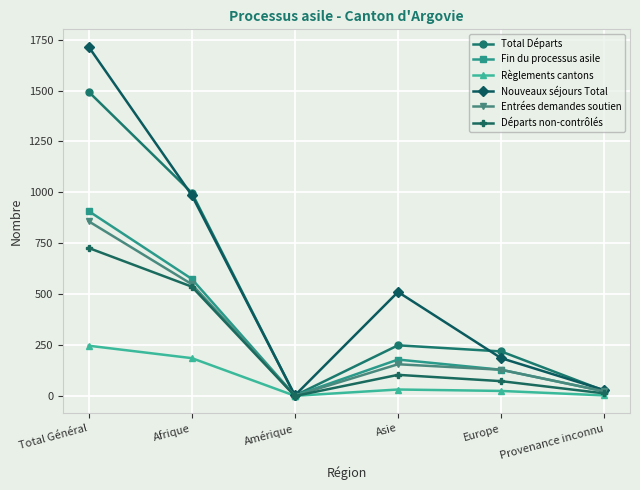

Which label corresponds to the largest value in the chart?

Total Général